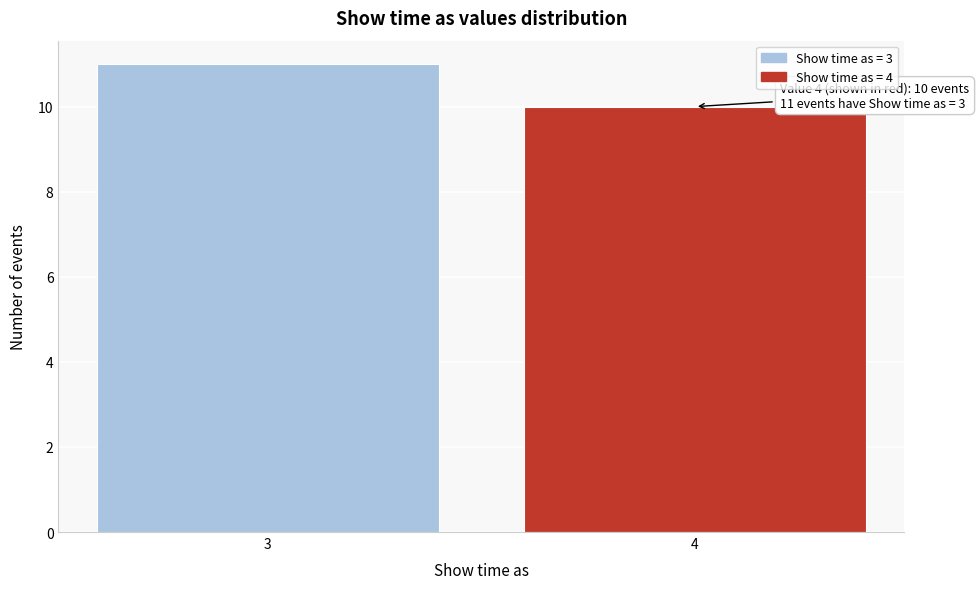

Reading left to right, what are all the values shown in this chart?

3=11	4=10